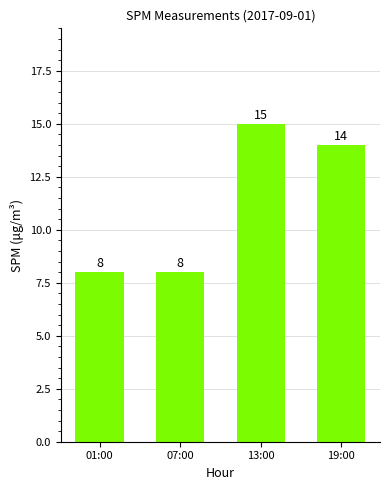

Count the number of data series in this chart.

1